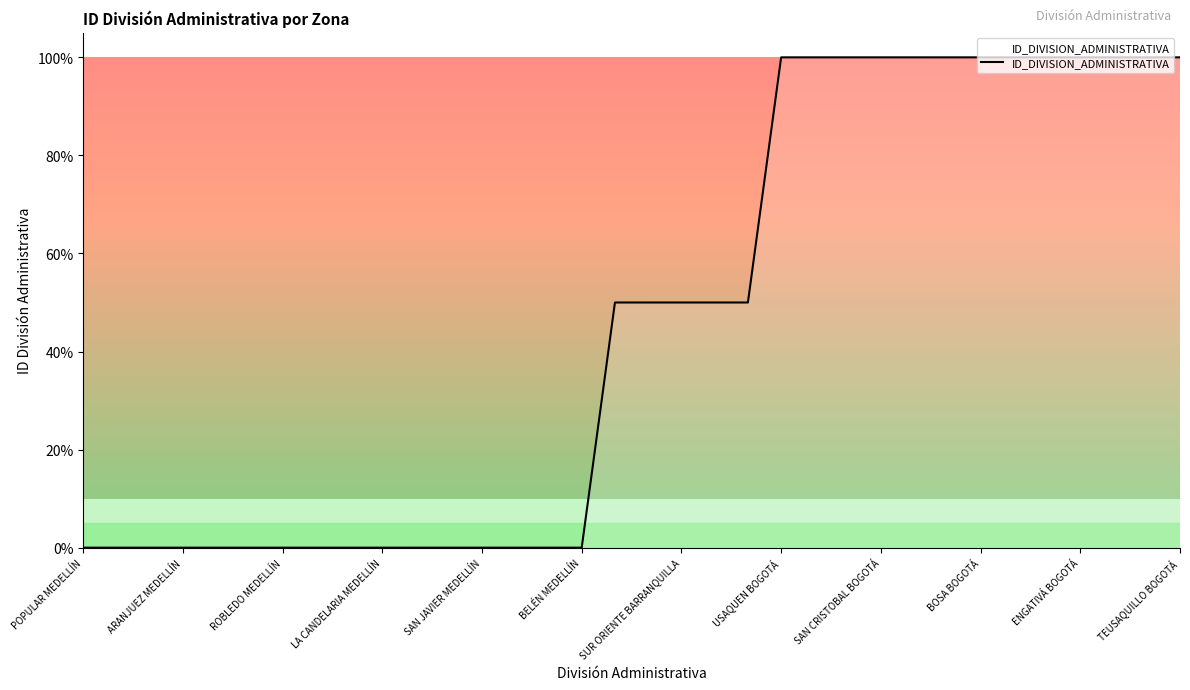

What is the greatest value displayed?

100.0